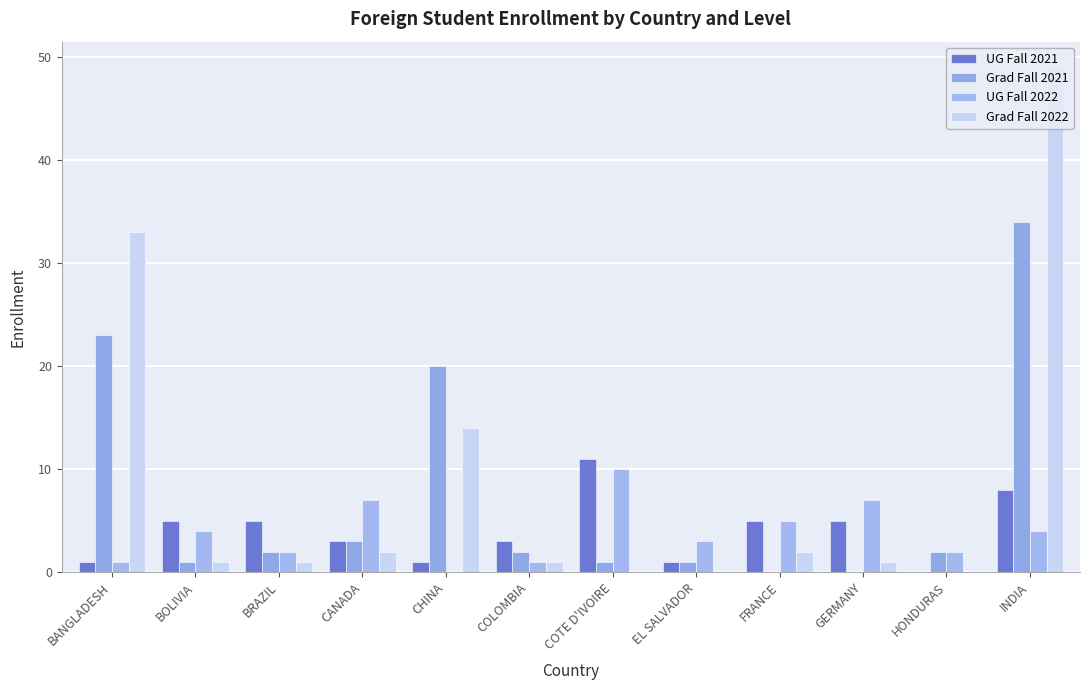

What is the label of the 8th bar from the right?

CHINA